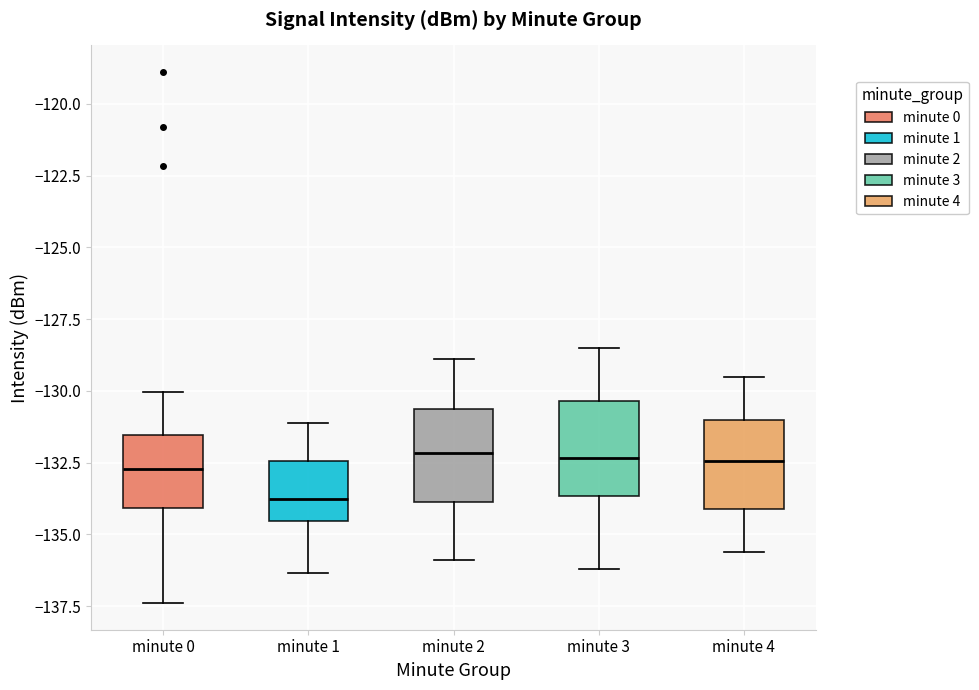

Reading left to right, transcribe this box plot: for each box, give where its median line is, the range the box spans, and where its two whiskers end, as read against the y-axis. The values are not printed on the chart, so give them approximately, as read against the axis.

minute 0: median -132.5, box -134.0 to -131.5, whiskers -137.5 to -130.0
minute 1: median -133.5, box -134.5 to -132.5, whiskers -136.5 to -131.0
minute 2: median -132.0, box -134.0 to -130.5, whiskers -136.0 to -129.0
minute 3: median -132.5, box -133.5 to -130.5, whiskers -136.0 to -128.5
minute 4: median -132.5, box -134.0 to -131.0, whiskers -135.5 to -129.5